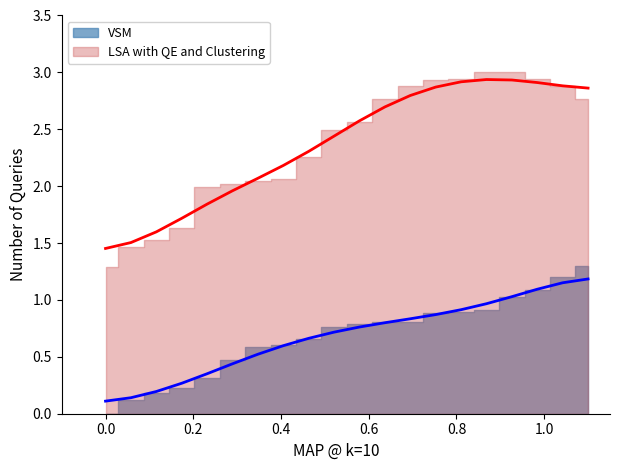

Is it true that VSM equals 0.1 at 2?

True